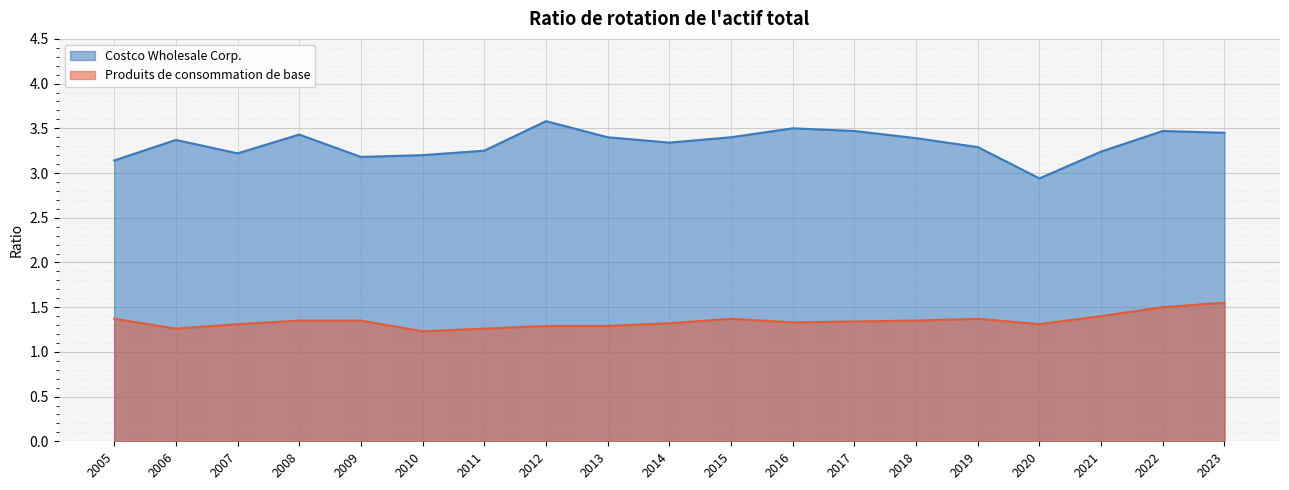

Which category has the highest value across all series?

2012